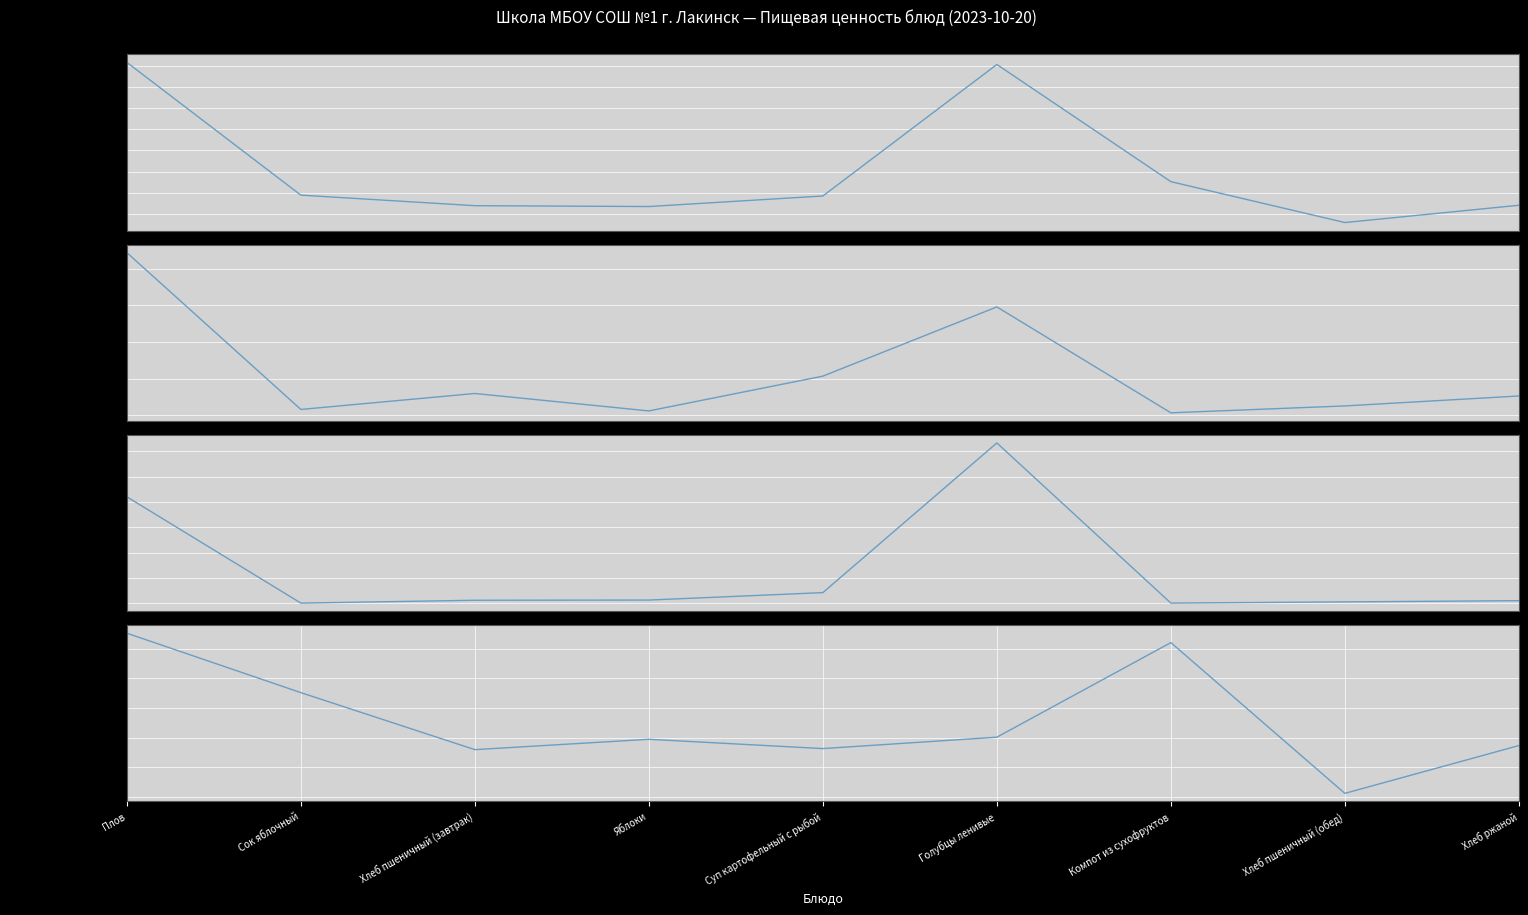

At which category does Калорийность reach its first local peak?

Голубцы ленивые